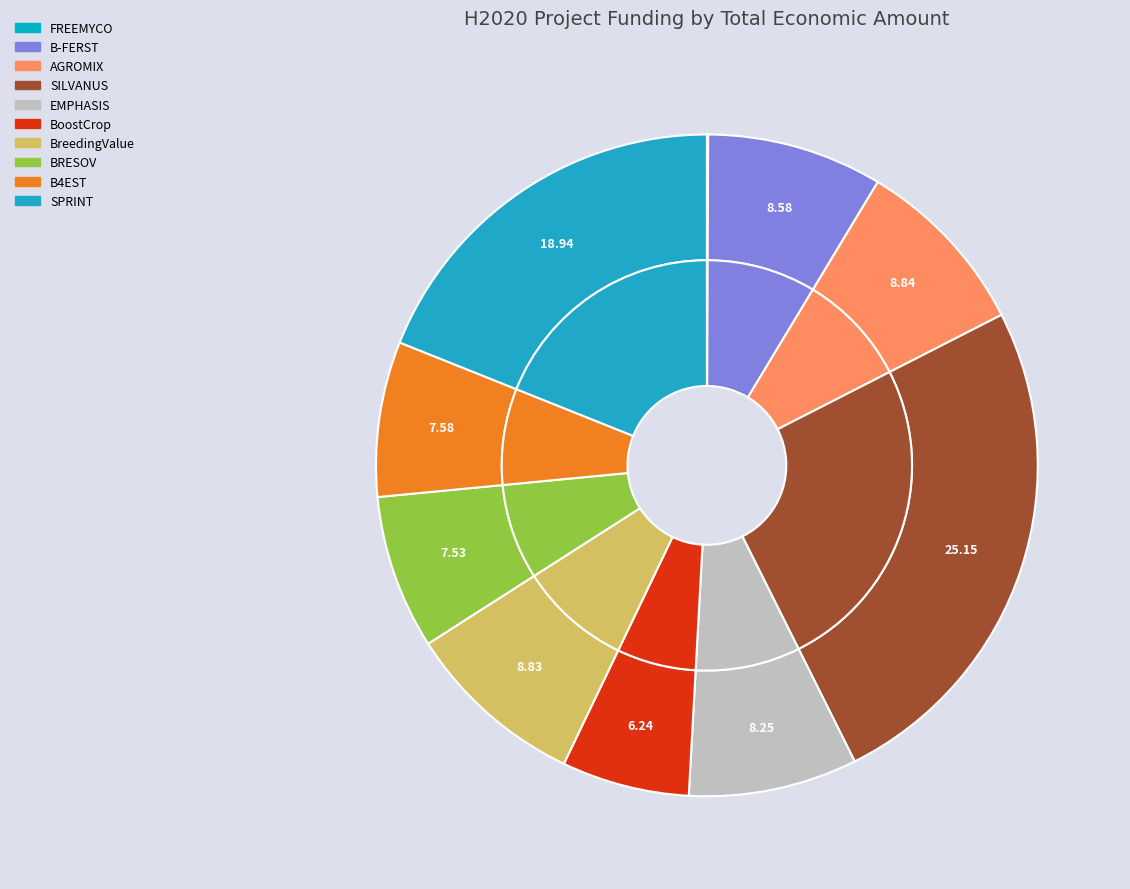

To the nearest percent, what portion does SPRINT represent?

19%